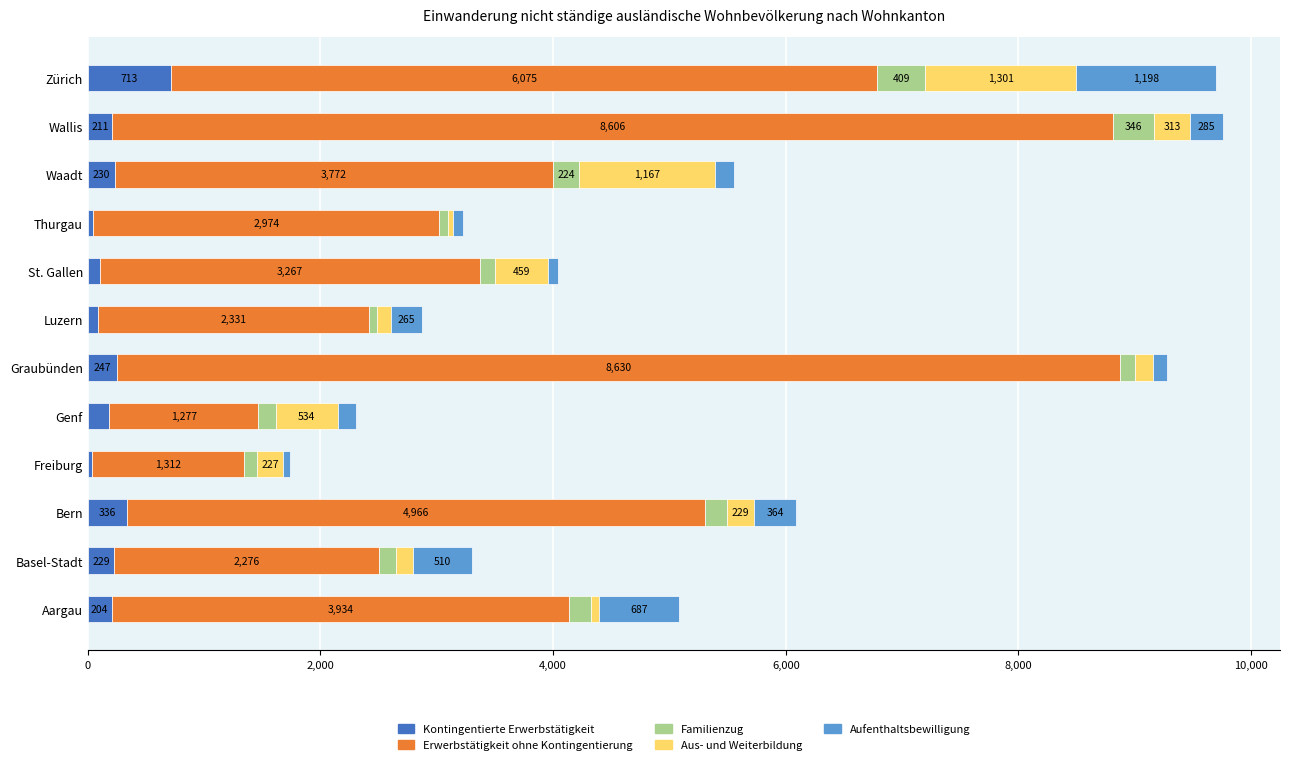

At which label does Kontingentierte Erwerbstätigkeit reach its minimum?

Freiburg